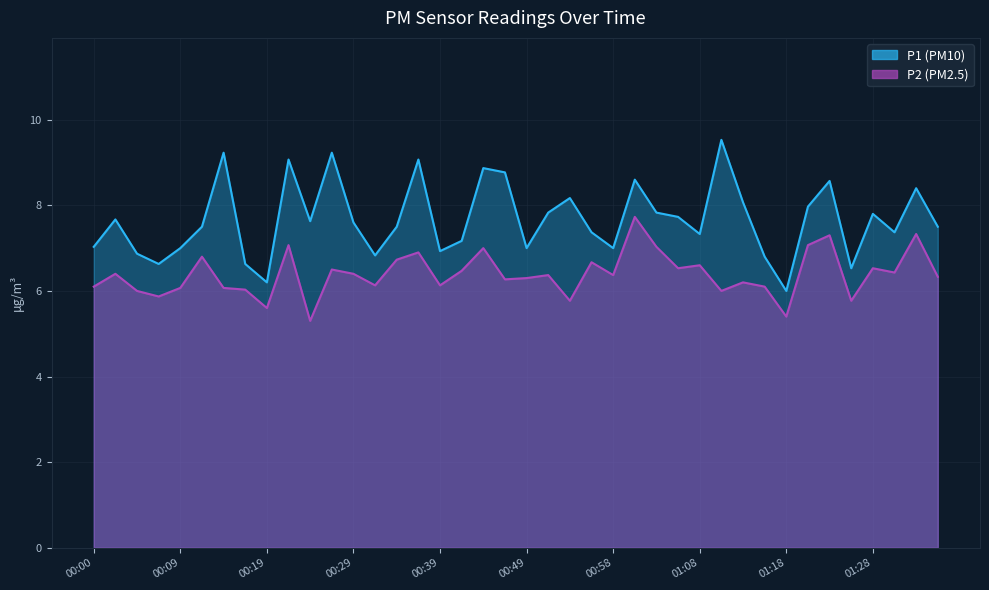

List the labels in order of P1 value, smallest first.

01:18, 00:19, 01:26, 00:07, 00:17, 01:16, 00:31, 00:04, 00:39, 00:09, 00:49, 00:58, 00:00, 00:41, 01:08, 00:56, 01:30, 00:12, 00:34, 01:35, 00:29, 00:24, 00:02, 01:06, 01:28, 00:51, 01:03, 01:21, 01:13, 00:54, 01:33, 01:23, 01:01, 00:46, 00:44, 00:22, 00:36, 00:14, 00:27, 01:11